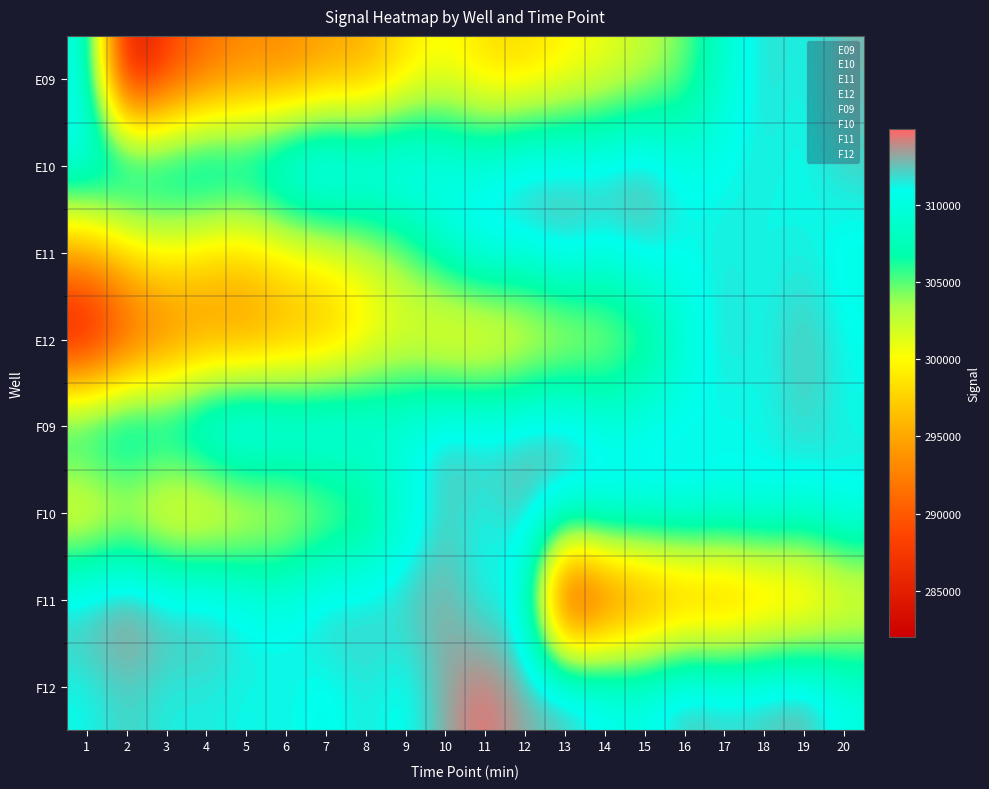

Rank the series at 3 from highest to lowest value.

F11, F12, F09, E10, E11, F10, E12, E09